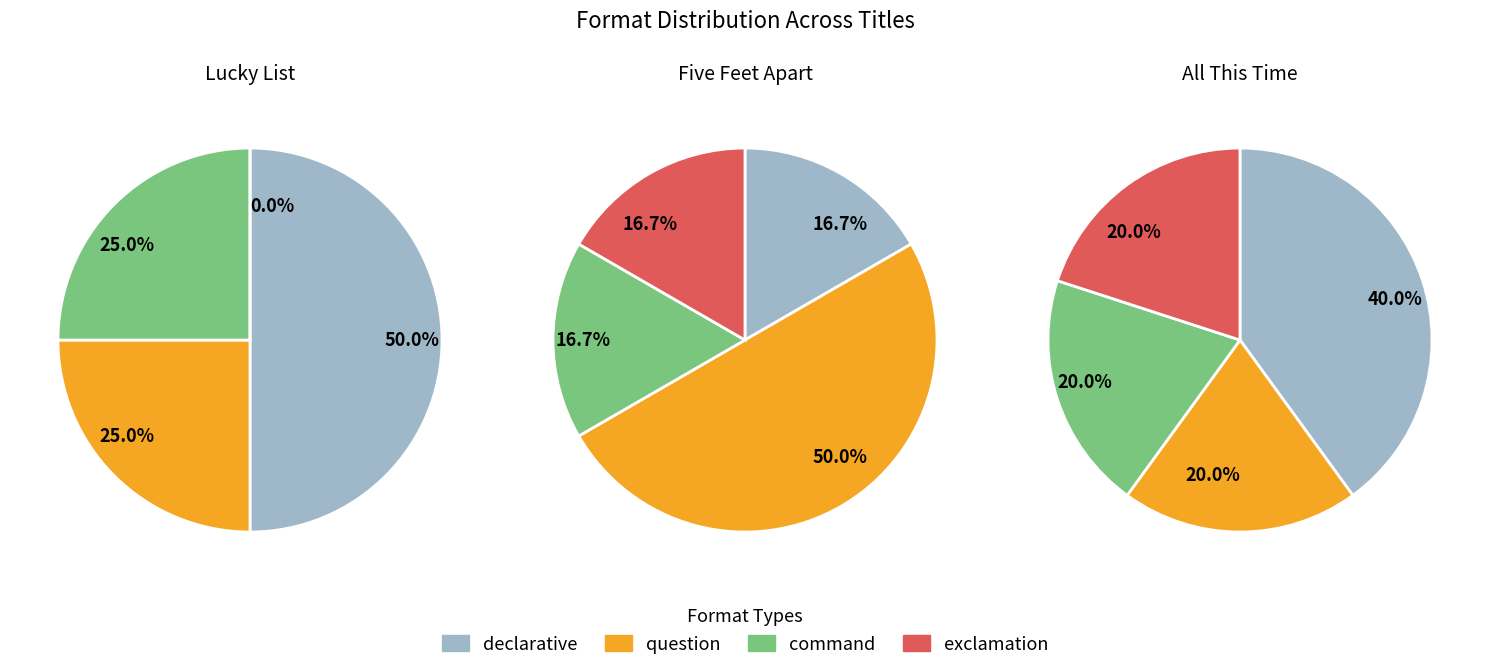

To the nearest percent, what is the combined percentage of 0 and 3?

50%